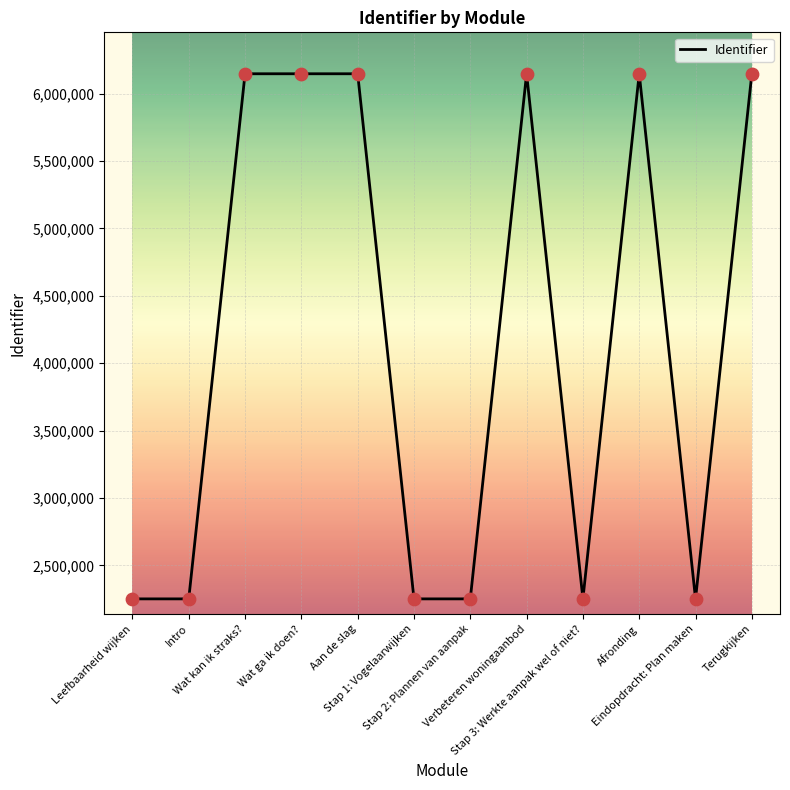

What is the ratio of the value at Stap 2: Plannen van aanpak to the value at Leefbaarheid wijken?

1.0